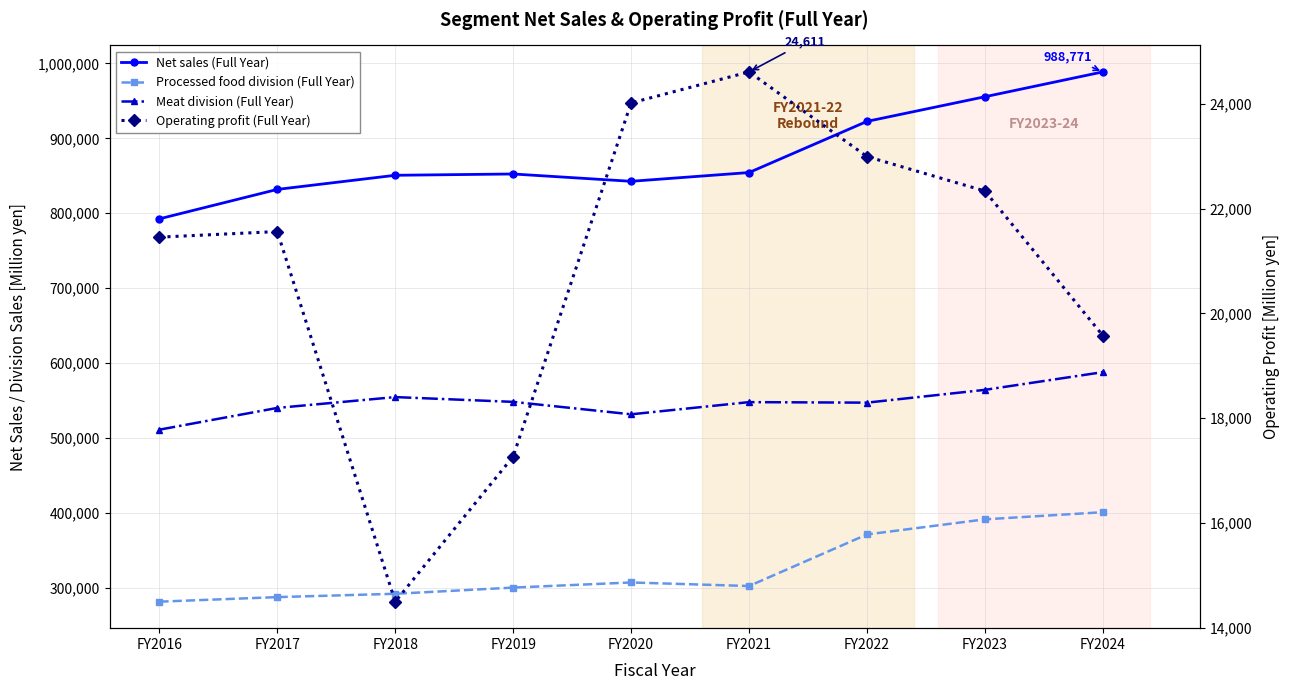

True or false: Meat division (Full Year) has more than 0 points higher than both neighbors.

True